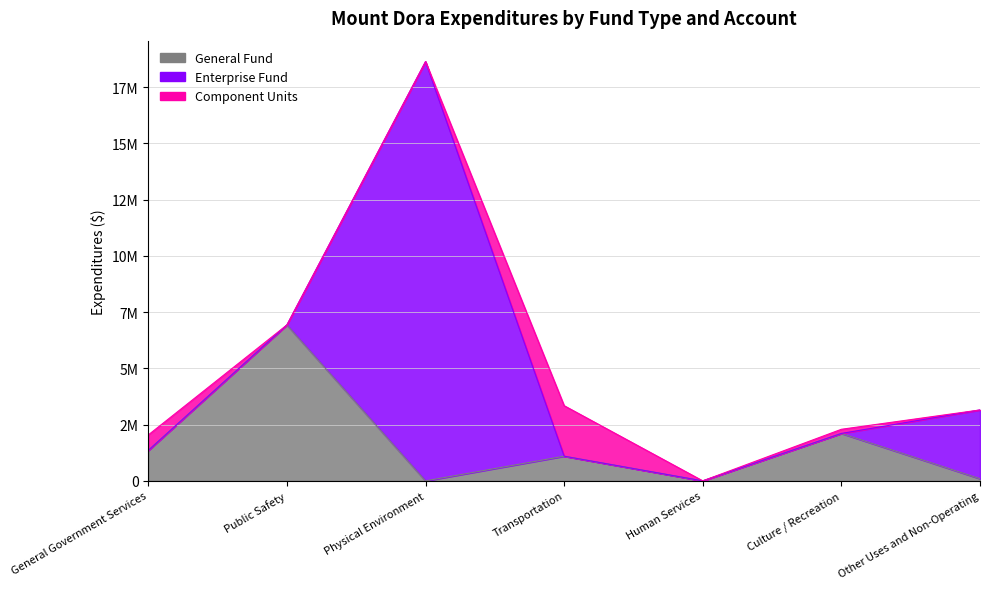

True or false: General Fund and Component Units cross at least once.

False